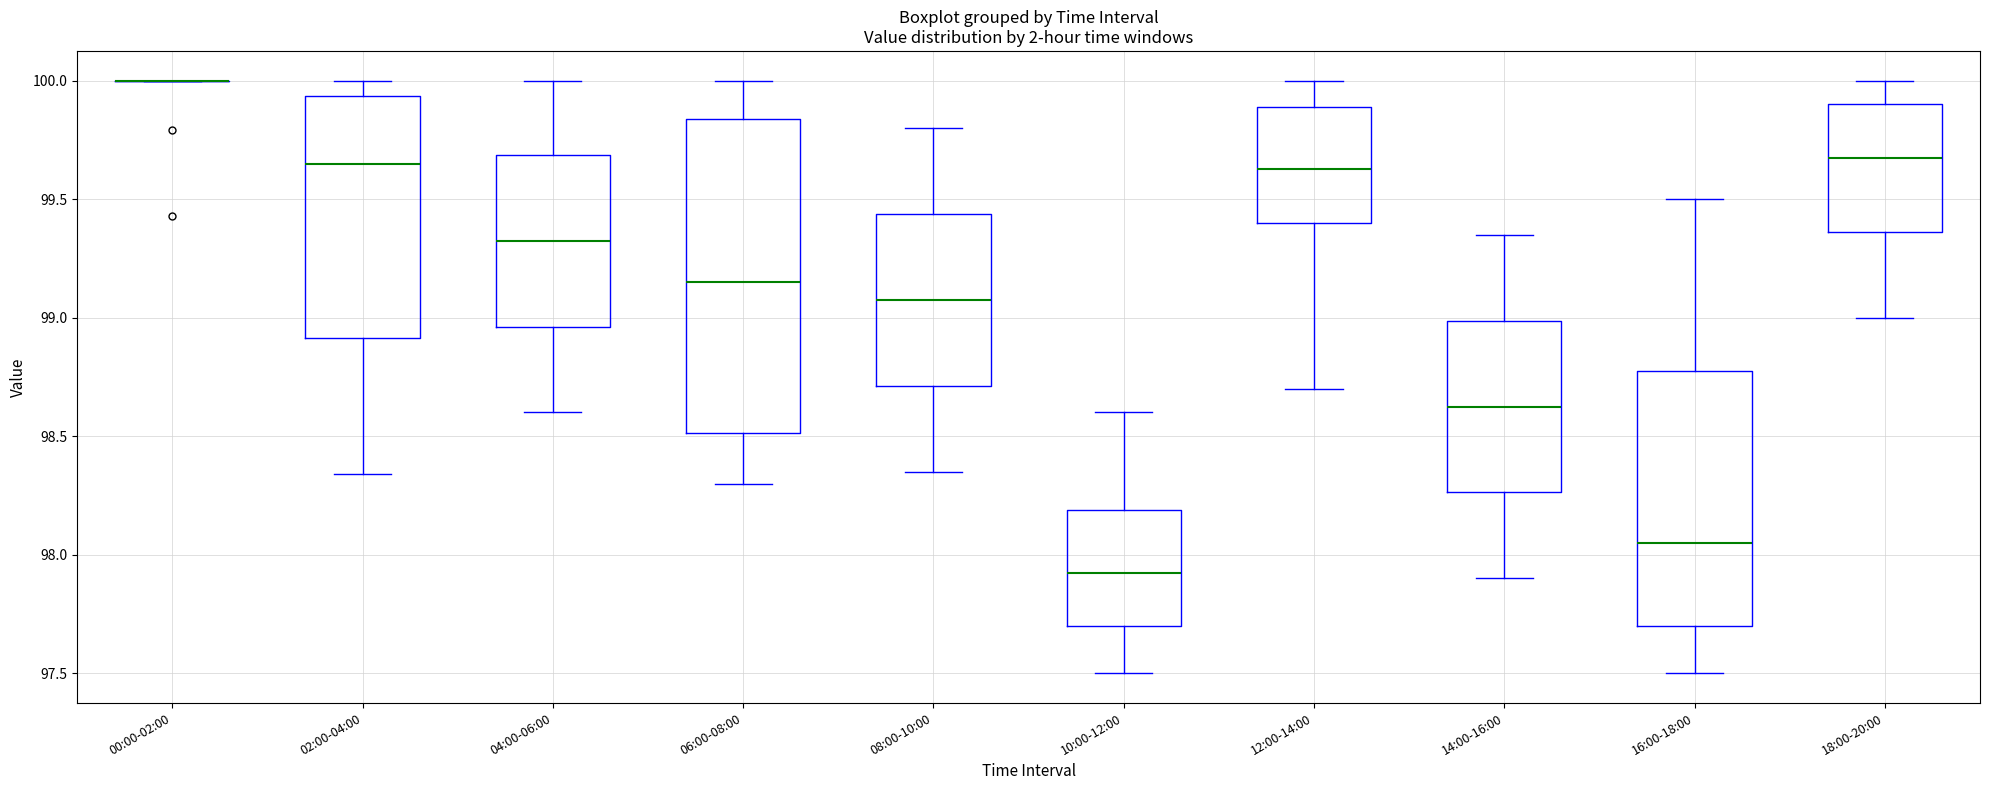

Reading left to right, transcribe this box plot: for each box, give where its median line is, the range the box spans, and where its two whiskers end, as read against the y-axis. The values are not printed on the chart, so give them approximately, as read against the axis.

00:00-02:00: box collapsed to a line at 100.00, whiskers 100.00 to 100.00
02:00-04:00: median 99.65, box 98.90 to 99.95, whiskers 98.35 to 100.00
04:00-06:00: median 99.35, box 98.95 to 99.70, whiskers 98.60 to 100.00
06:00-08:00: median 99.15, box 98.50 to 99.85, whiskers 98.30 to 100.00
08:00-10:00: median 99.10, box 98.70 to 99.45, whiskers 98.35 to 99.80
10:00-12:00: median 97.95, box 97.70 to 98.20, whiskers 97.50 to 98.60
12:00-14:00: median 99.65, box 99.40 to 99.90, whiskers 98.70 to 100.00
14:00-16:00: median 98.65, box 98.25 to 99.00, whiskers 97.90 to 99.35
16:00-18:00: median 98.05, box 97.70 to 98.80, whiskers 97.50 to 99.50
18:00-20:00: median 99.70, box 99.35 to 99.90, whiskers 99.00 to 100.00